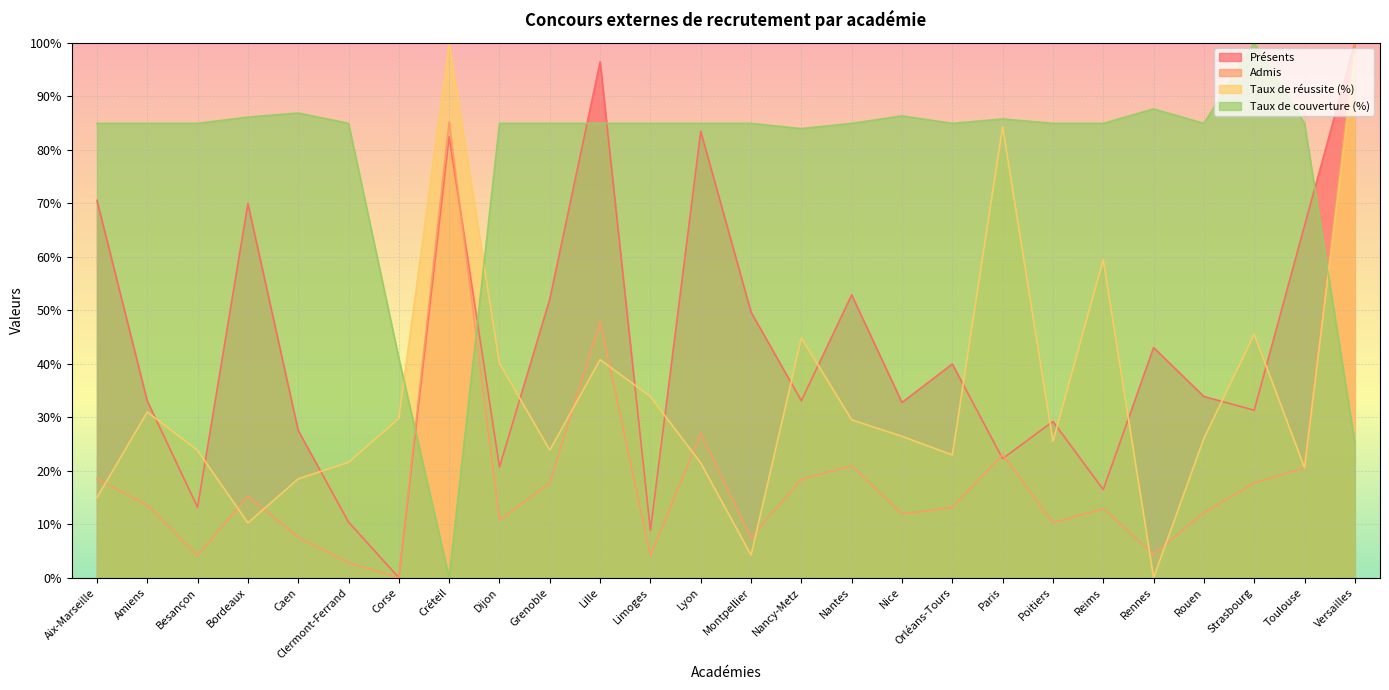

Reading left to right, list all the values displayed in this chart.

Présents: Aix-Marseille=0.7	Amiens=0.3	Besançon=0.1	Bordeaux=0.7	Caen=0.3	Clermont-Ferrand=0.1	Corse=0.0	Créteil=0.8	Dijon=0.2	Grenoble=0.5	Lille=1.0	Limoges=0.1	Lyon=0.8	Montpellier=0.5	Nancy-Metz=0.3	Nantes=0.5	Nice=0.3	Orléans-Tours=0.4	Paris=0.2	Poitiers=0.3	Reims=0.2	Rennes=0.4	Rouen=0.3	Strasbourg=0.3	Toulouse=0.7	Versailles=1.0
Admis: Aix-Marseille=0.2	Amiens=0.1	Besançon=0.0	Bordeaux=0.2	Caen=0.1	Clermont-Ferrand=0.0	Corse=0.0	Créteil=0.9	Dijon=0.1	Grenoble=0.2	Lille=0.5	Limoges=0.0	Lyon=0.3	Montpellier=0.1	Nancy-Metz=0.2	Nantes=0.2	Nice=0.1	Orléans-Tours=0.1	Paris=0.2	Poitiers=0.1	Reims=0.1	Rennes=0.0	Rouen=0.1	Strasbourg=0.2	Toulouse=0.2	Versailles=1.0
Taux de réussite (%): Aix-Marseille=0.1	Amiens=0.3	Besançon=0.2	Bordeaux=0.1	Caen=0.2	Clermont-Ferrand=0.2	Corse=0.3	Créteil=1.0	Dijon=0.4	Grenoble=0.2	Lille=0.4	Limoges=0.3	Lyon=0.2	Montpellier=0.0	Nancy-Metz=0.4	Nantes=0.3	Nice=0.3	Orléans-Tours=0.2	Paris=0.8	Poitiers=0.3	Reims=0.6	Rennes=0.0	Rouen=0.3	Strasbourg=0.5	Toulouse=0.2	Versailles=1.0
Taux de couverture (%): Aix-Marseille=0.8	Amiens=0.8	Besançon=0.8	Bordeaux=0.9	Caen=0.9	Clermont-Ferrand=0.8	Corse=0.4	Créteil=0.0	Dijon=0.8	Grenoble=0.8	Lille=0.8	Limoges=0.8	Lyon=0.8	Montpellier=0.8	Nancy-Metz=0.8	Nantes=0.8	Nice=0.9	Orléans-Tours=0.8	Paris=0.9	Poitiers=0.8	Reims=0.8	Rennes=0.9	Rouen=0.8	Strasbourg=1.0	Toulouse=0.8	Versailles=0.3